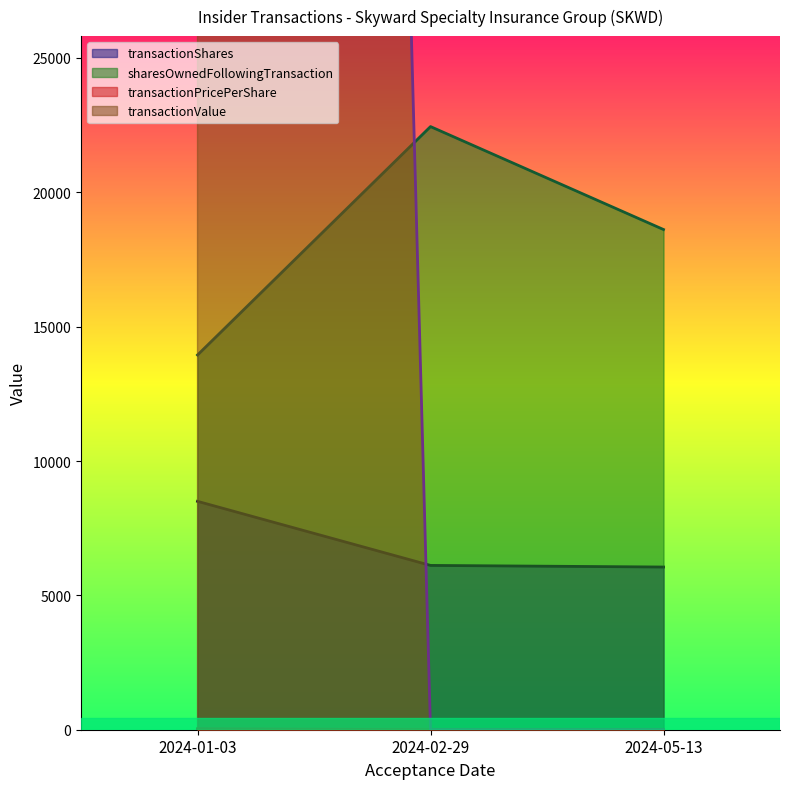

Reading right to left, extract all data points from this chart.

transactionShares: 6055.0	6115.0	8500.0
sharesOwnedFollowingTransaction: 18615.0	22446.0	13946.0
transactionPricePerShare: 0.0	0.0	37.0
transactionValue: 0.0	0.0	314670.0